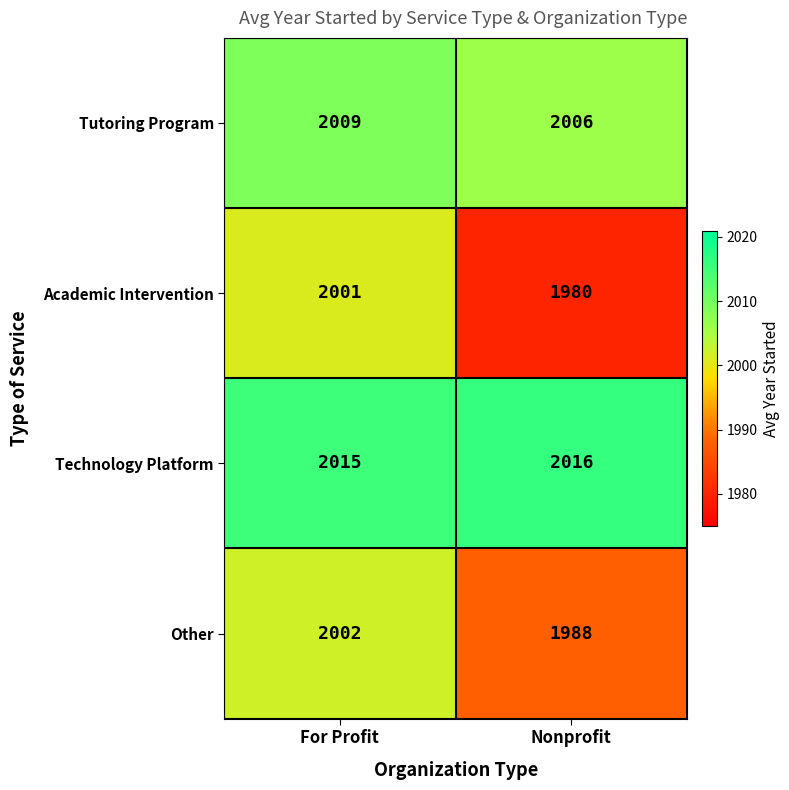

Rank the series at For Profit from lowest to highest value.

Academic Intervention, Other, Tutoring Program, Technology Platform